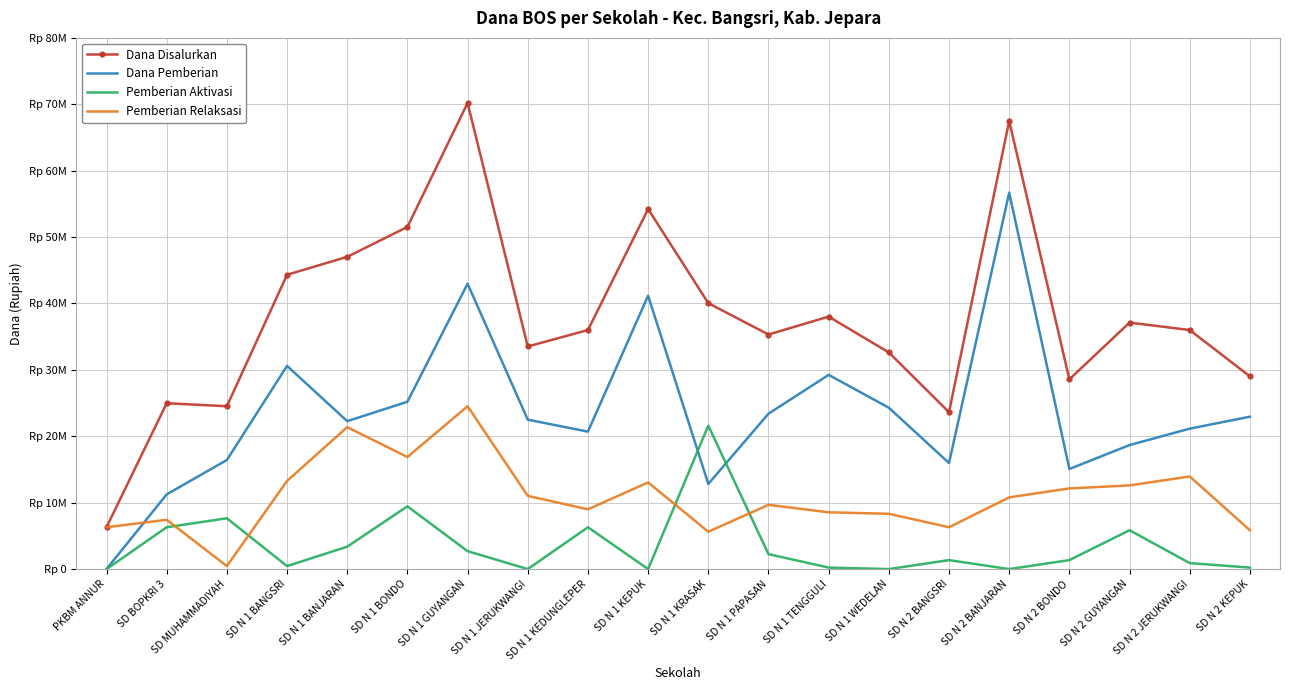

At which category does Dana Pemberian reach its first local peak?

SD N 1 BANGSRI